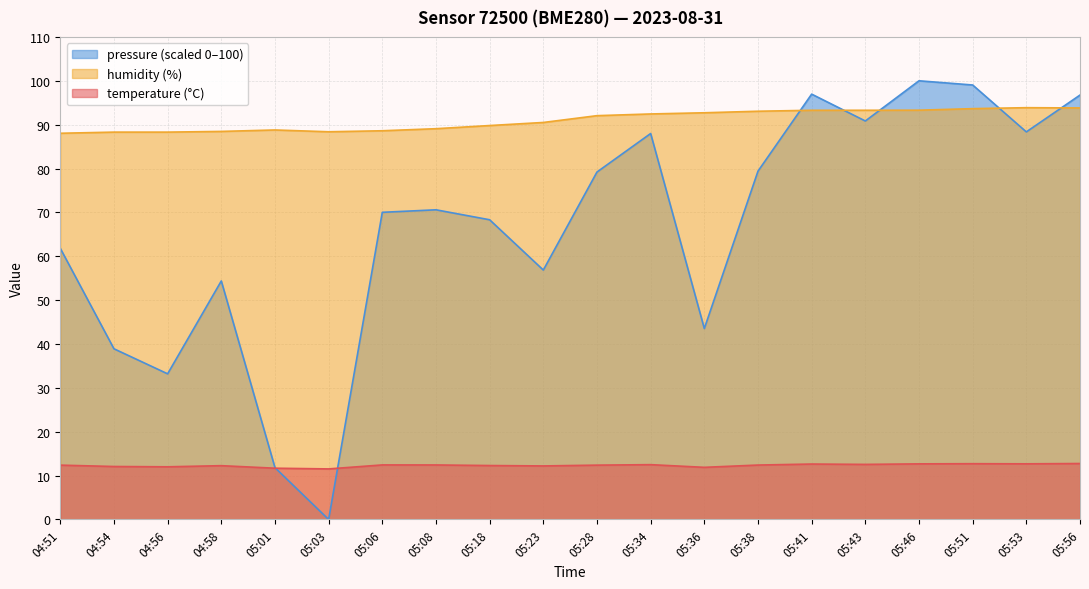

Reading left to right, list all the values displayed in this chart.

temperature: 12.4	12.1	12.0	12.3	11.7	11.5	12.4	12.4	12.3	12.2	12.4	12.5	11.9	12.4	12.6	12.6	12.7	12.7	12.7	12.8
humidity: 88.0	88.3	88.3	88.5	88.8	88.4	88.6	89.1	89.8	90.5	92.0	92.4	92.7	93.1	93.3	93.3	93.3	93.7	93.9	93.8
pressure_norm: 61.8	38.9	33.2	54.4	11.8	0.0	70.0	70.6	68.3	56.9	79.2	88.0	43.5	79.4	97.0	90.8	100.0	99.0	88.4	96.7